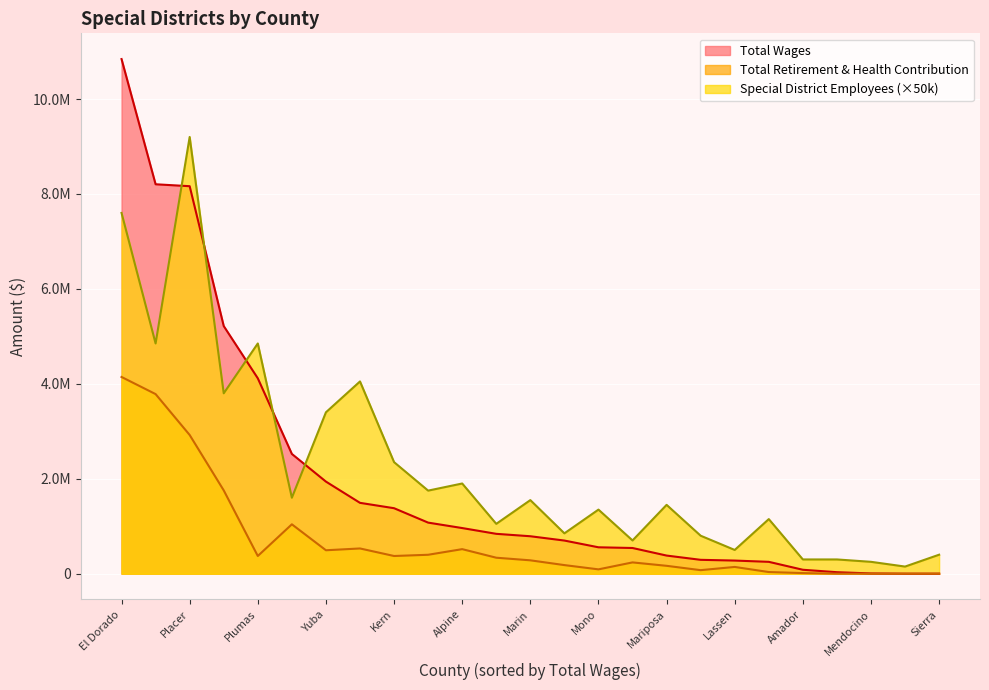

At which category does the chart reach its peak across all series?

El Dorado